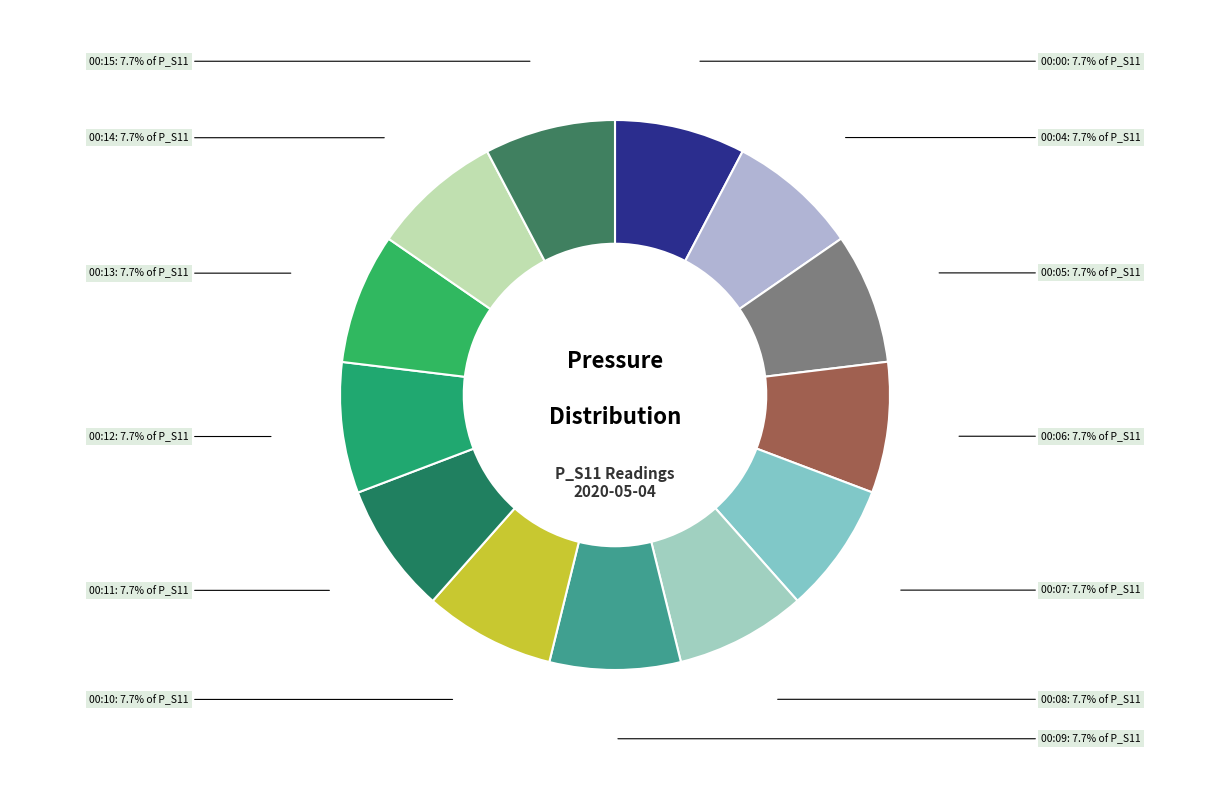

Rank the categories by value from lowest to highest.

00:00, 00:04, 00:05, 00:06, 00:07, 00:08, 00:09, 00:10, 00:11, 00:12, 00:13, 00:14, 00:15